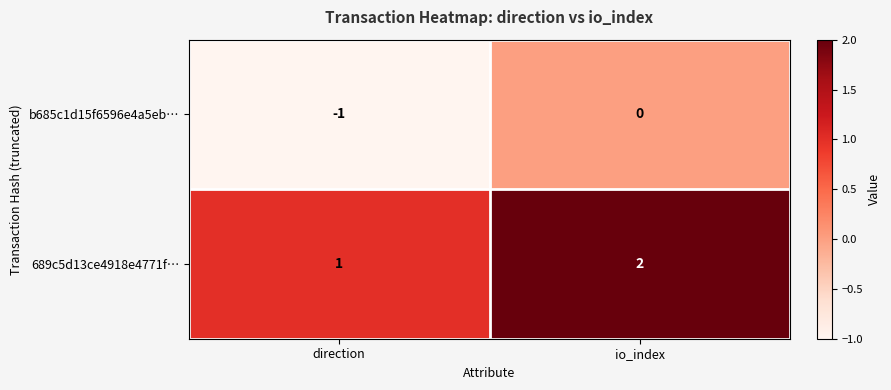

True or false: 689c5d13ce4918e4771f… has a value of 2 at io_index.

True